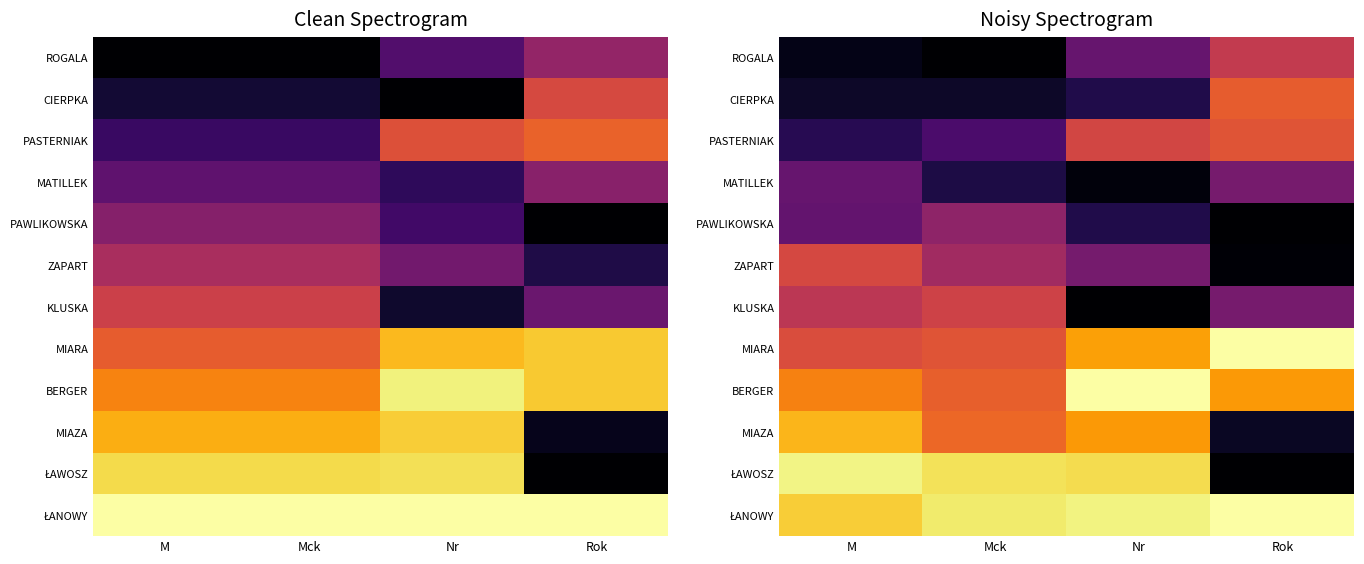

Between Nr and Rok, which is larger?

Rok